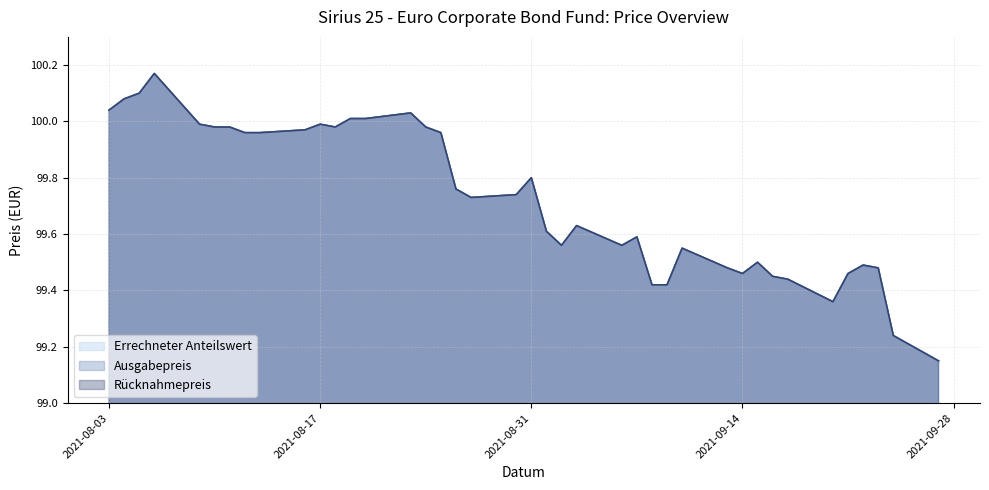

What is the difference between the maximum and minimum values in the Rücknahmepreis series?

1.0